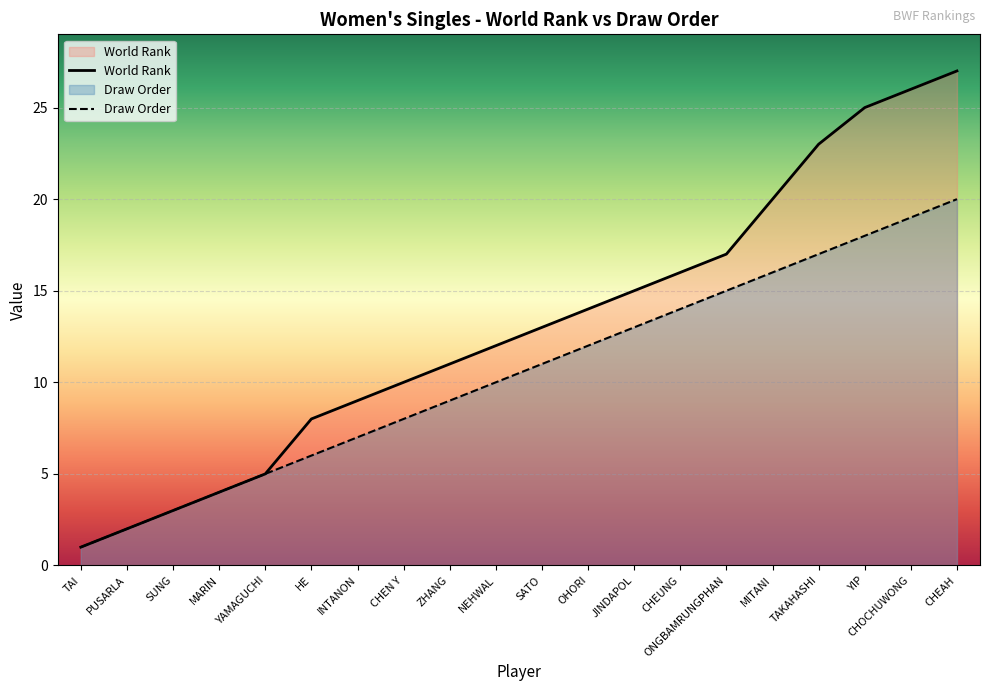

What position from the right is CHEAH?

1